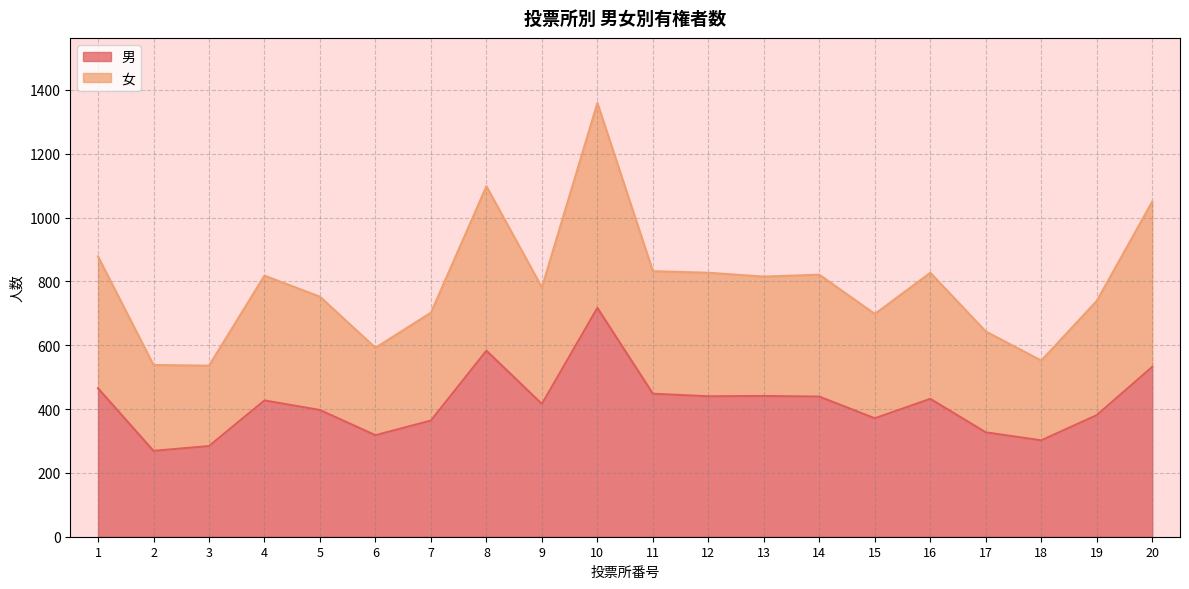

At which category does 女 reach its first local peak?

4